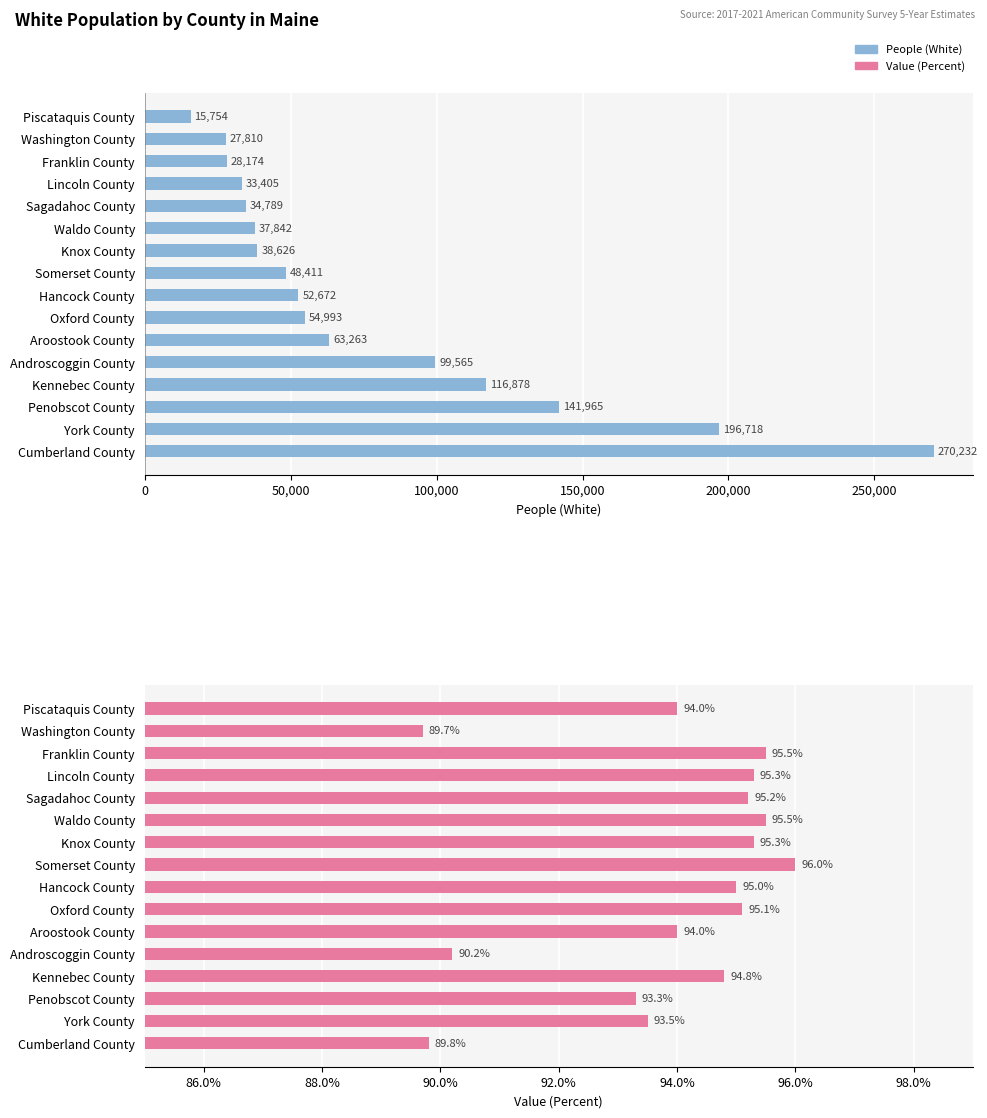

What position from the right is Lincoln County?

13